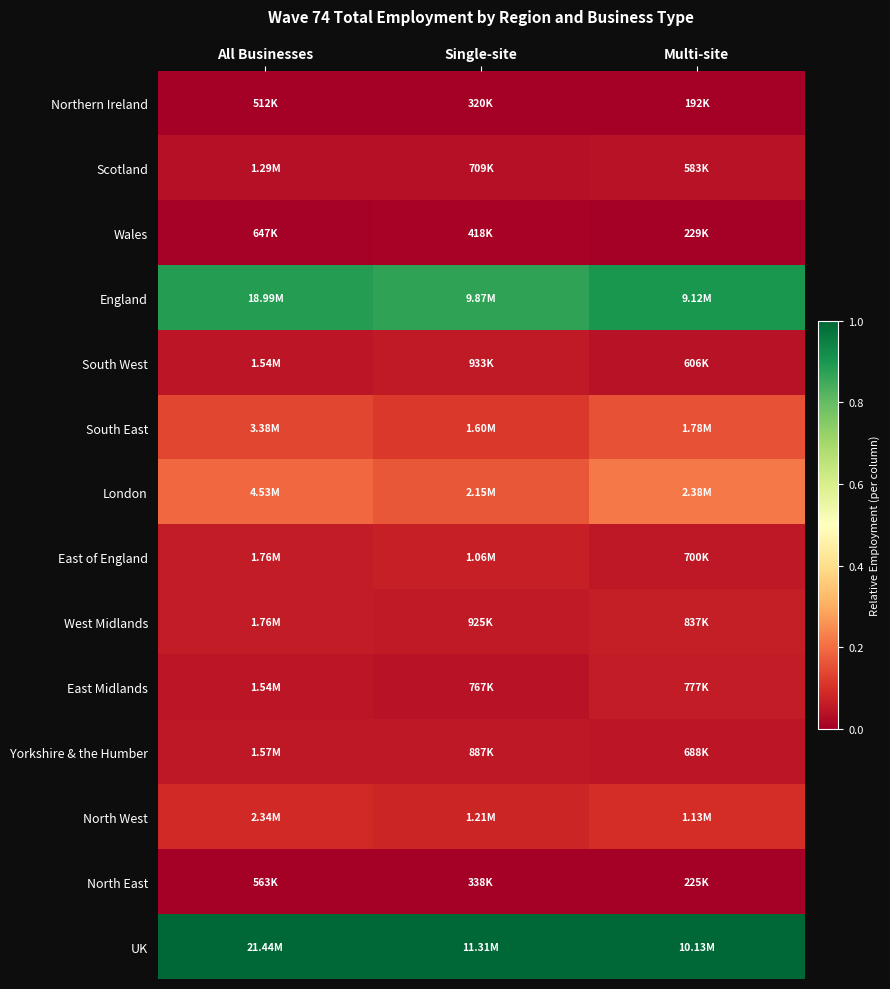

Reading left to right, transcribe all the data shown in this chart.

Northern Ireland: All Businesses=0.0	Single-site=0.0	Multi-site=0.0
Scotland: All Businesses=0.0	Single-site=0.0	Multi-site=0.0
Wales: All Businesses=0.0	Single-site=0.0	Multi-site=0.0
England: All Businesses=0.9	Single-site=0.9	Multi-site=0.9
South West: All Businesses=0.0	Single-site=0.1	Multi-site=0.0
South East: All Businesses=0.1	Single-site=0.1	Multi-site=0.2
London: All Businesses=0.2	Single-site=0.2	Multi-site=0.2
East of England: All Businesses=0.1	Single-site=0.1	Multi-site=0.1
West Midlands: All Businesses=0.1	Single-site=0.1	Multi-site=0.1
East Midlands: All Businesses=0.0	Single-site=0.0	Multi-site=0.1
Yorkshire & the Humber: All Businesses=0.1	Single-site=0.1	Multi-site=0.0
North West: All Businesses=0.1	Single-site=0.1	Multi-site=0.1
North East: All Businesses=0.0	Single-site=0.0	Multi-site=0.0
UK: All Businesses=1.0	Single-site=1.0	Multi-site=1.0